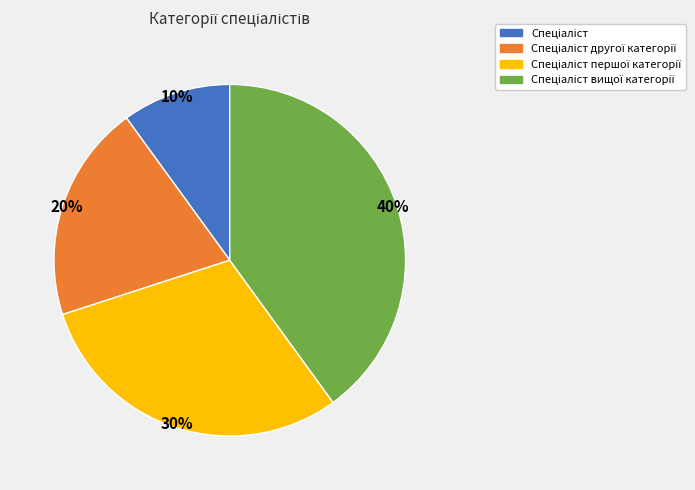

To the nearest percent, what is the difference between the largest and smallest slice percentages?

30%